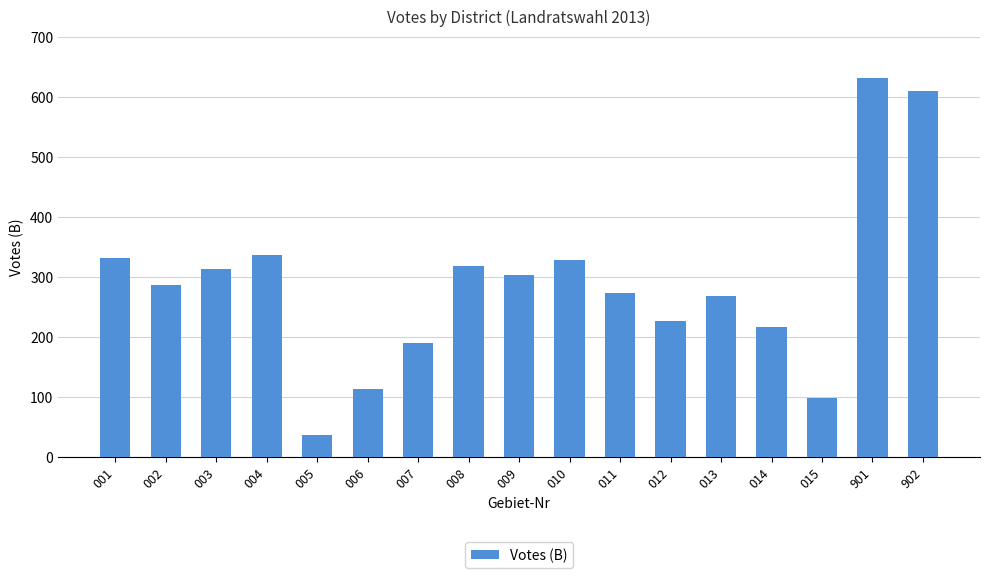

True or false: the data shows 113 at 006.

True